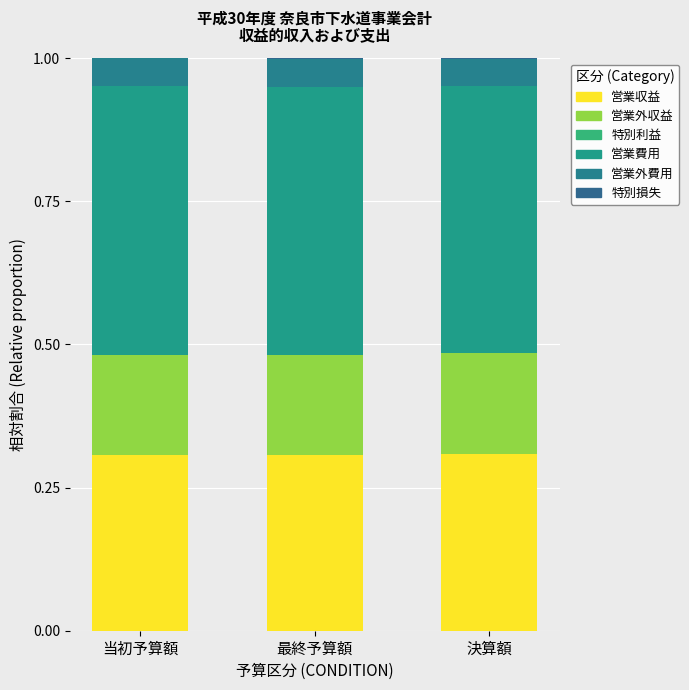

Which series has the largest total across all categories?

営業費用